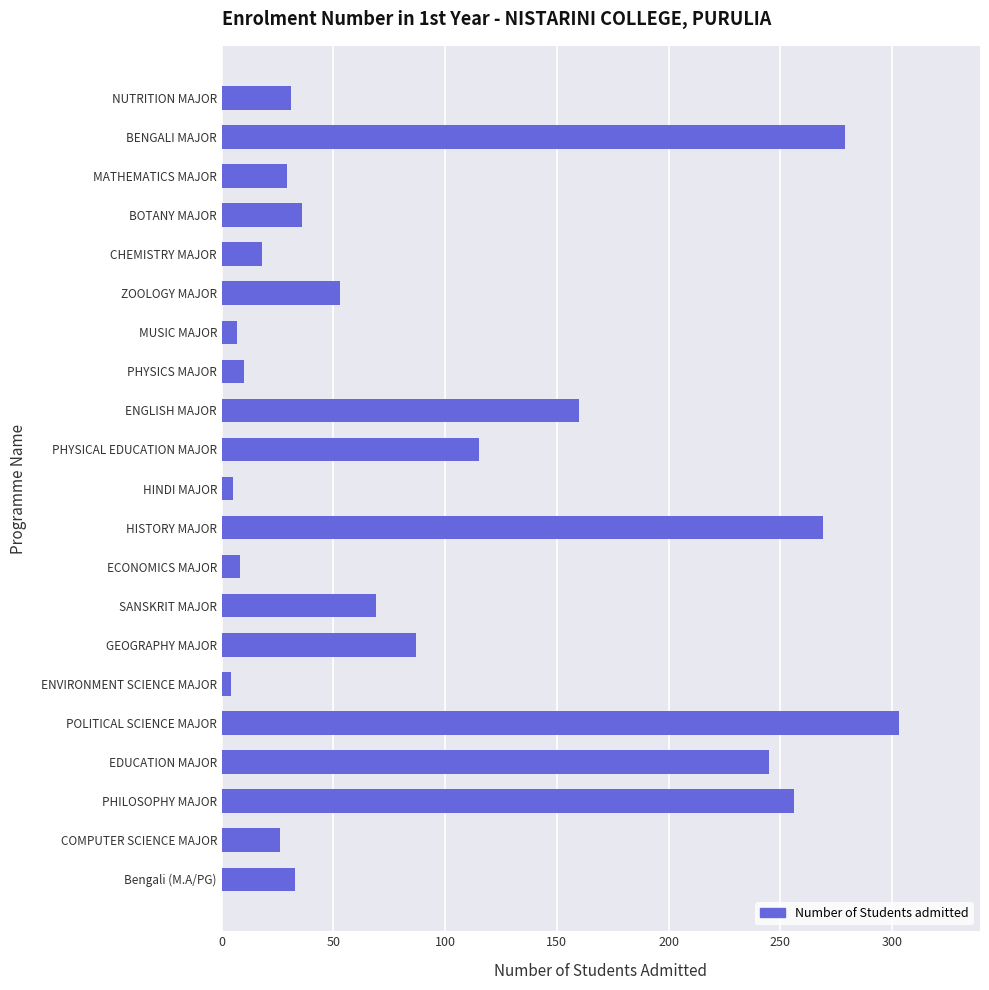

What is the label of the 11th bar from the bottom?

HINDI MAJOR